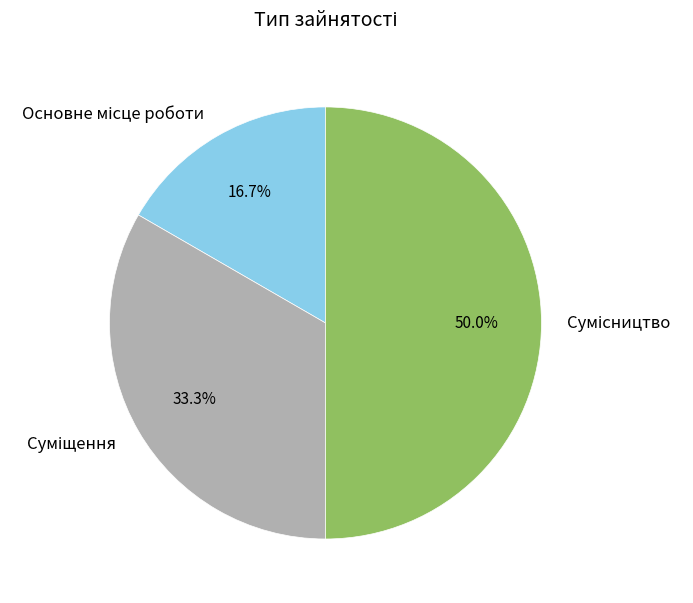

Count the number of slices in the pie.

3